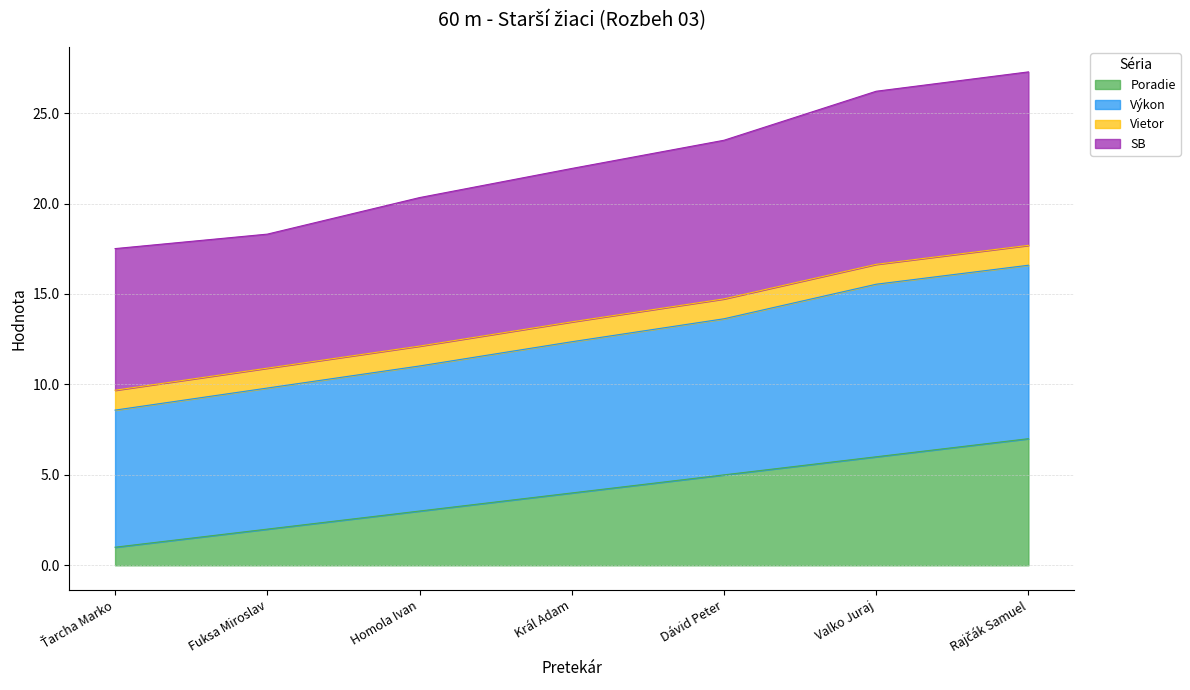

List the labels in order of Poradie value, smallest first.

Ťarcha Marko, Fuksa Miroslav, Homola Ivan, Král Adam, Dávid Peter, Valko Juraj, Rajčák Samuel